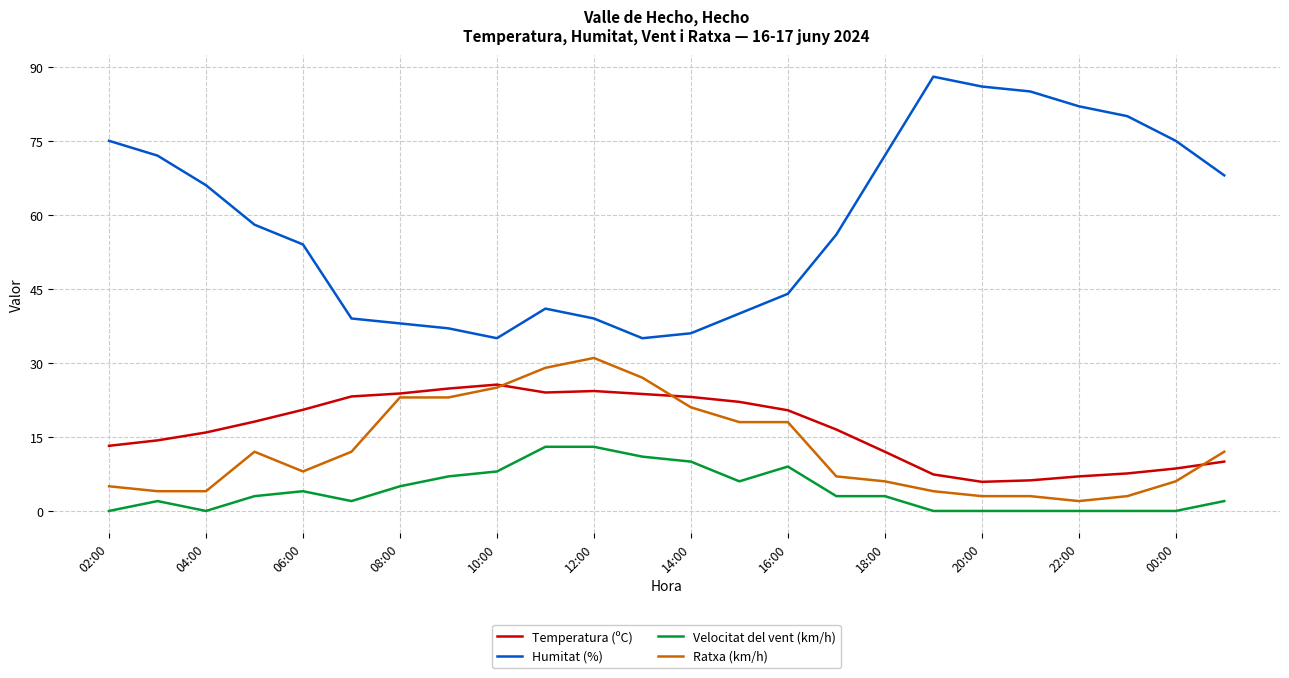

What is the greatest value displayed?

88.0